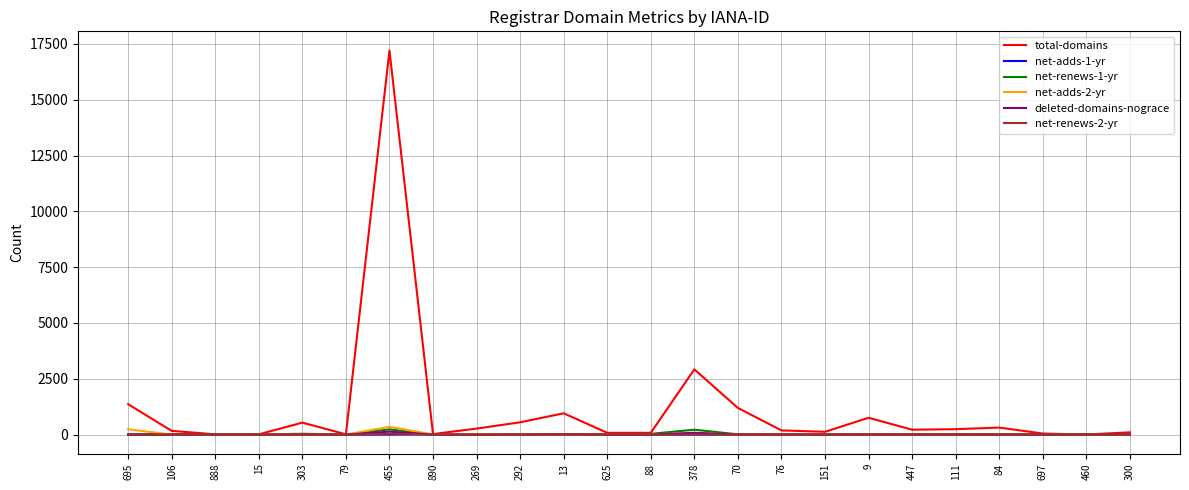

Which series has the largest range (max minus min)?

total-domains